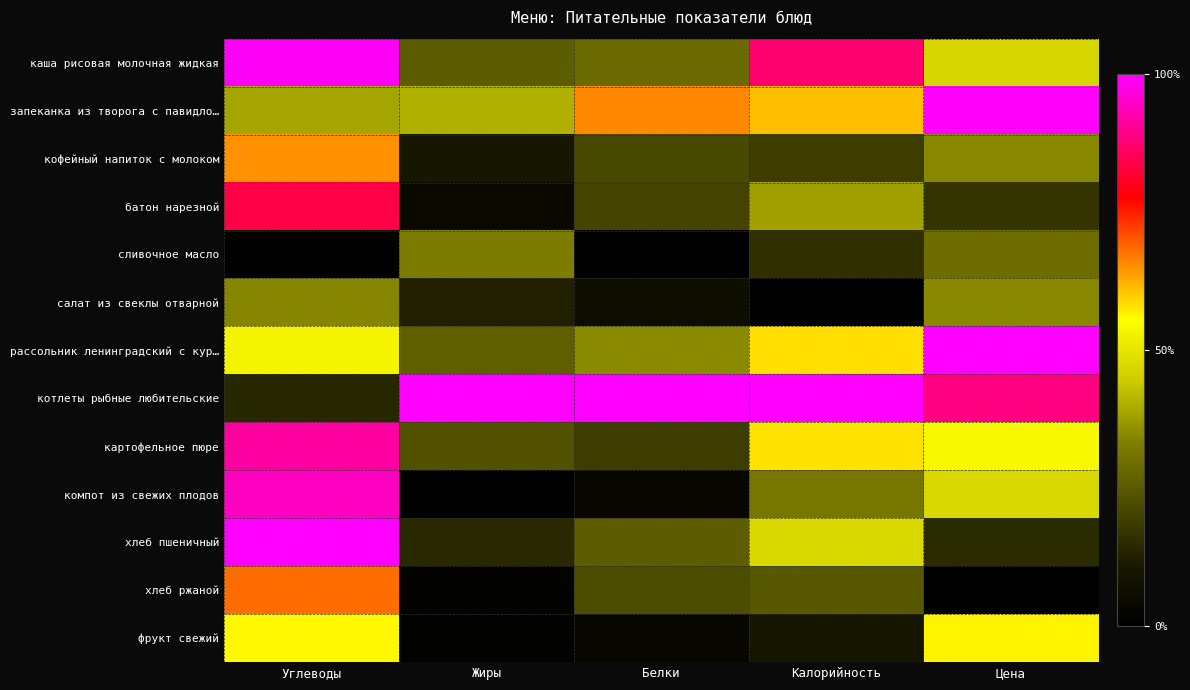

Reading left to right, list all the values displayed in this chart.

каша рисовая молочная жидкая: Углеводы=1.0	Жиры=0.3	Белки=0.3	Калорийность=0.9	Цена=0.5
запеканка из творога с павидло…: Углеводы=0.4	Жиры=0.4	Белки=0.7	Калорийность=0.6	Цена=1.0
кофейный напиток с молоком: Углеводы=0.6	Жиры=0.1	Белки=0.2	Калорийность=0.2	Цена=0.3
батон нарезной: Углеводы=0.8	Жиры=0.0	Белки=0.2	Калорийность=0.4	Цена=0.2
сливочное масло: Углеводы=0.0	Жиры=0.3	Белки=0.0	Калорийность=0.2	Цена=0.3
салат из свеклы отварной: Углеводы=0.3	Жиры=0.1	Белки=0.1	Калорийность=0.0	Цена=0.3
рассольник ленинградский с кур…: Углеводы=0.5	Жиры=0.3	Белки=0.3	Калорийность=0.6	Цена=1.0
котлеты рыбные любительские: Углеводы=0.1	Жиры=1.0	Белки=1.0	Калорийность=1.0	Цена=0.9
картофельное пюре: Углеводы=0.9	Жиры=0.2	Белки=0.2	Калорийность=0.6	Цена=0.5
компот из свежих плодов: Углеводы=0.9	Жиры=0.0	Белки=0.0	Калорийность=0.3	Цена=0.5
хлеб пшеничный: Углеводы=1.0	Жиры=0.1	Белки=0.3	Калорийность=0.5	Цена=0.1
хлеб ржаной: Углеводы=0.7	Жиры=0.0	Белки=0.2	Калорийность=0.2	Цена=0.0
фрукт свежий: Углеводы=0.6	Жиры=0.0	Белки=0.0	Калорийность=0.1	Цена=0.6